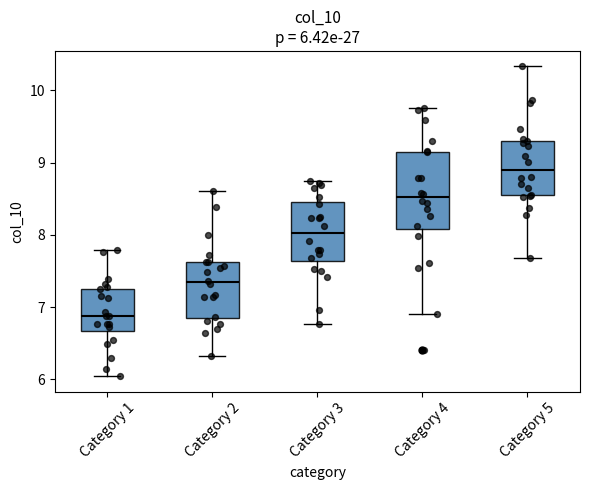

Which box is the tallest, from its lower edge to its upper edge?

Category 4